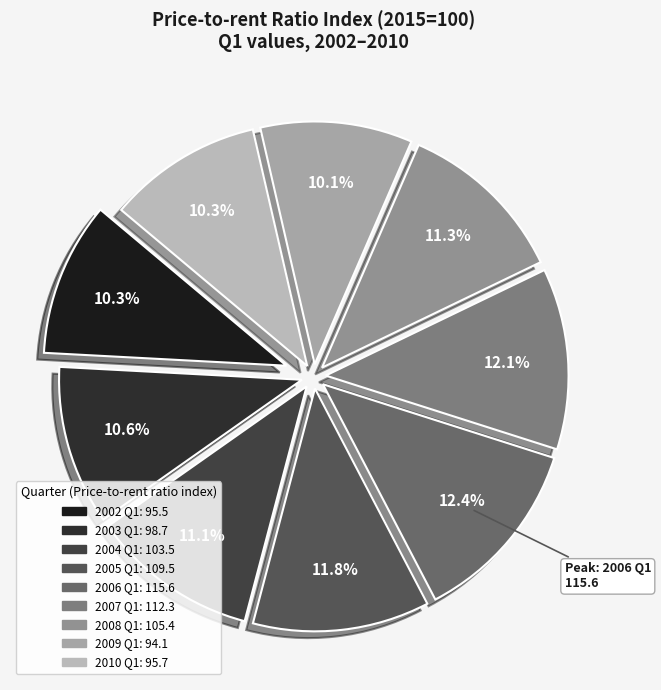

How many segments does this pie chart have?

9